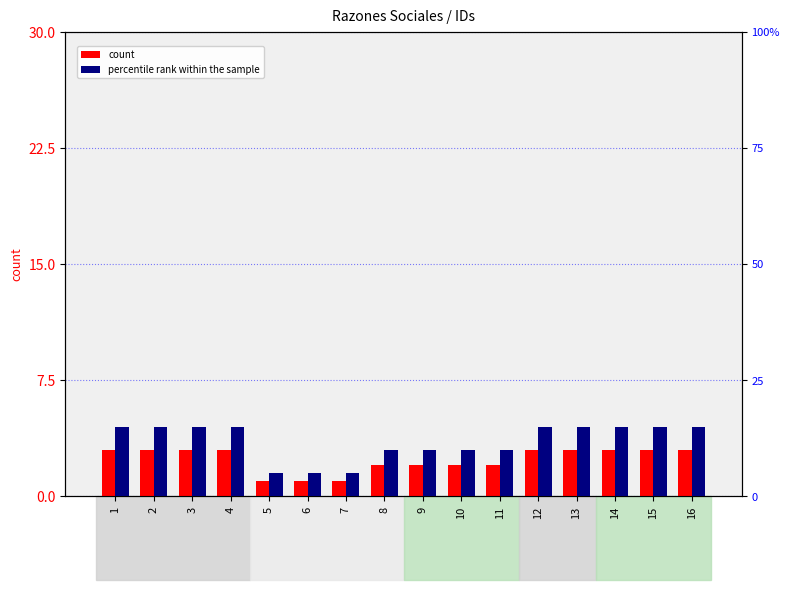

Read the percentile rank within the sample value at 6.

5